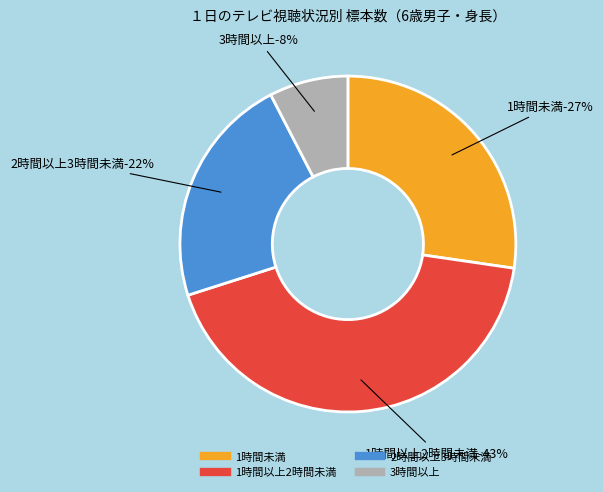

To the nearest percent, what is the combined percentage of 3時間以上 and 2時間以上3時間未満?

30%